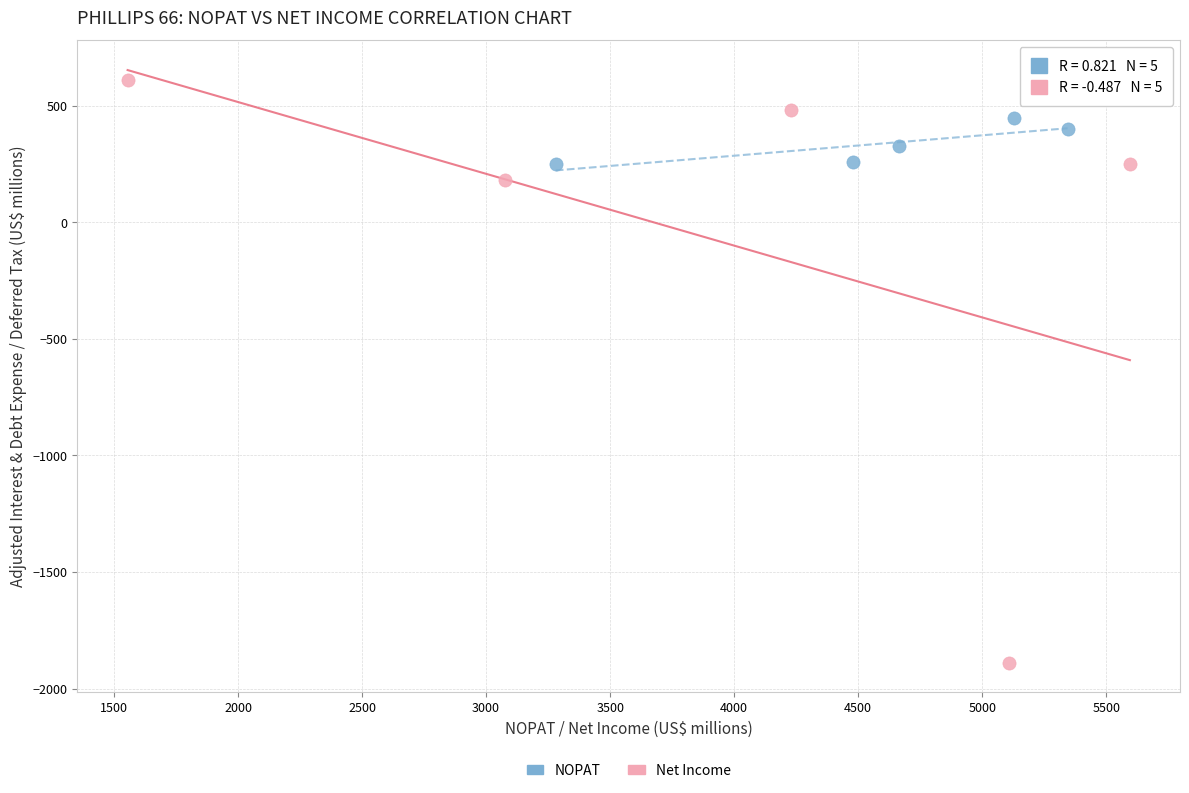

Which series reaches the maximum Y coordinate?

Net Income